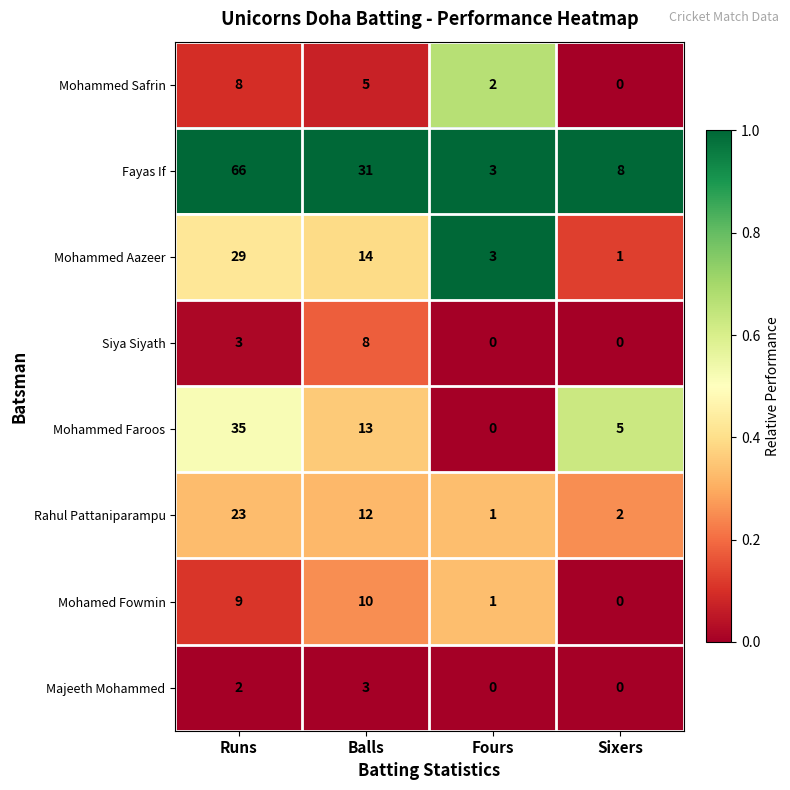

Count the Mohammed Safrin values in the range 2 to 8.

3